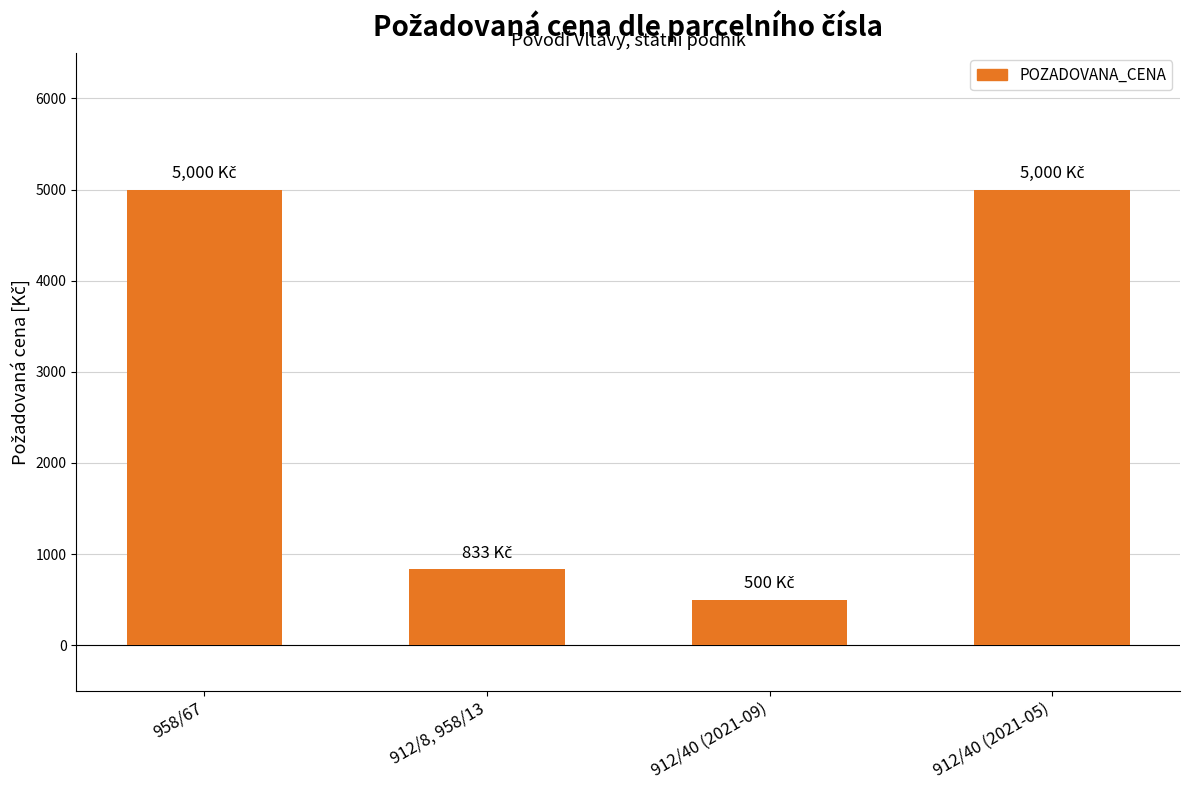

What is the sum of all values?

11333